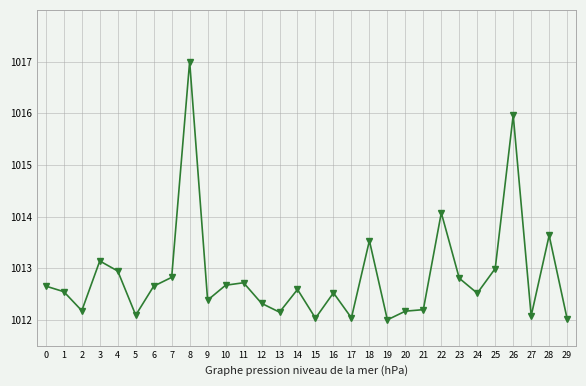

At which category does the data reach its first local valley?

2